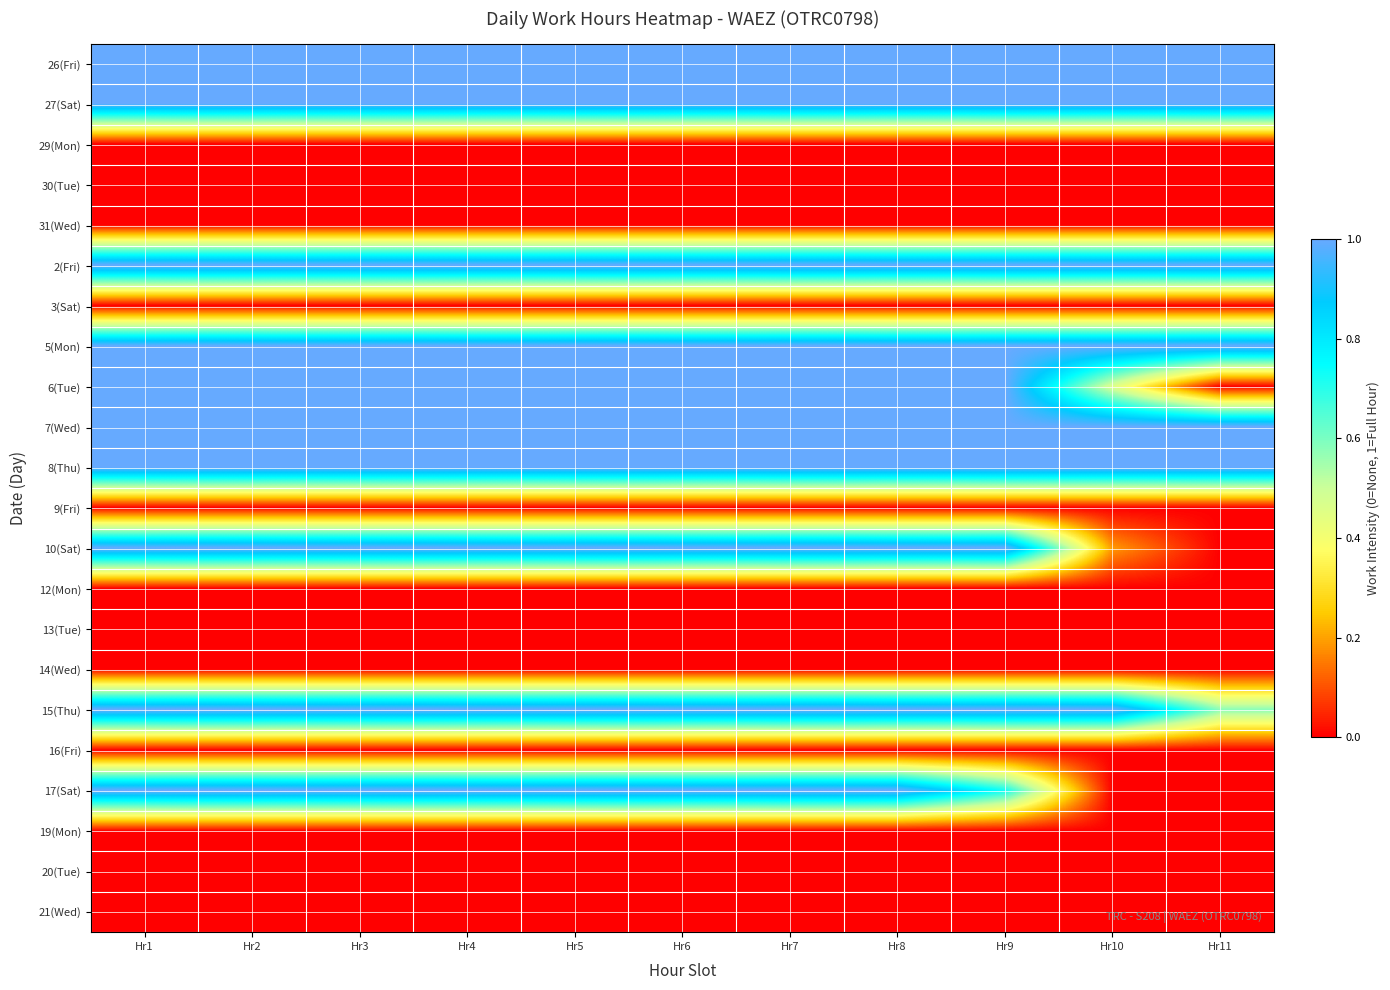

At which category is the sum across all series the highest?

Hr1